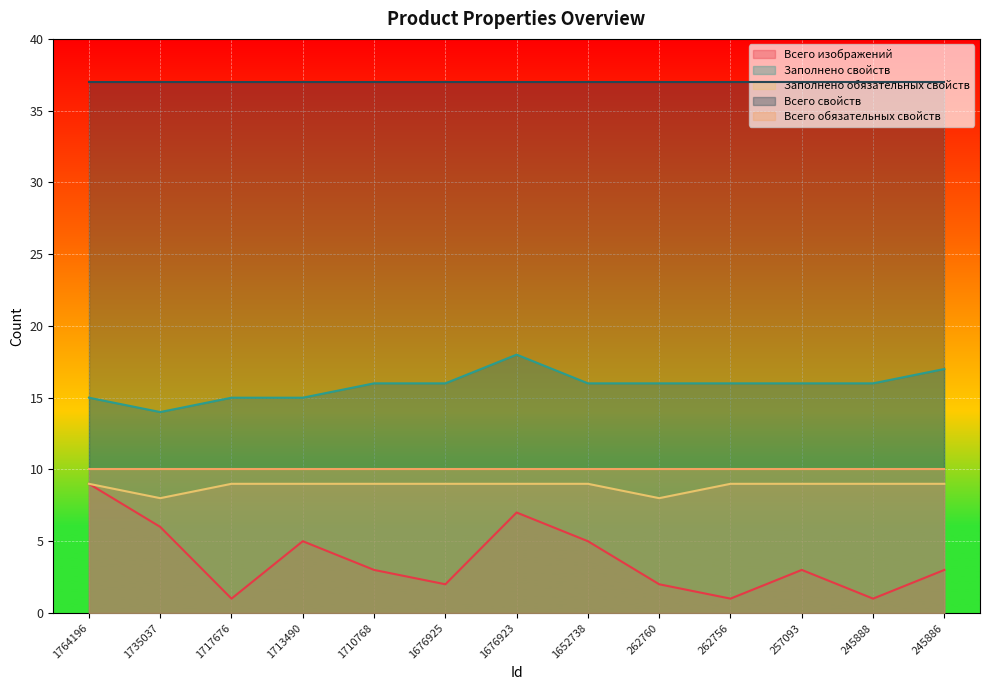

How many values in the Заполнено обязательных свойств series are below 9?

2